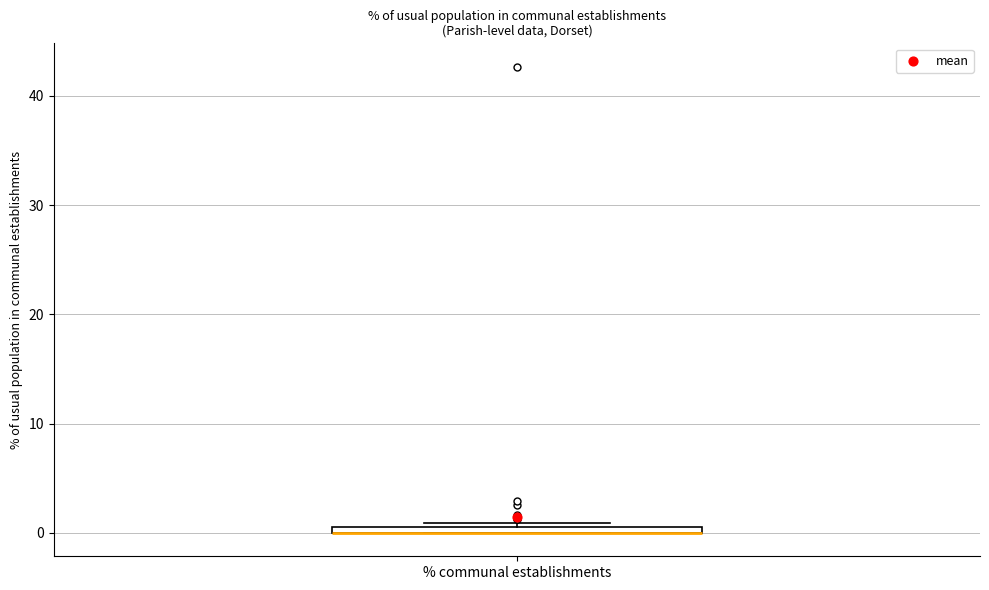

Where is the upper edge of the box for % communal establishments on the y-axis? The values are not printed on the chart, so give them approximately, as read against the axis.

1